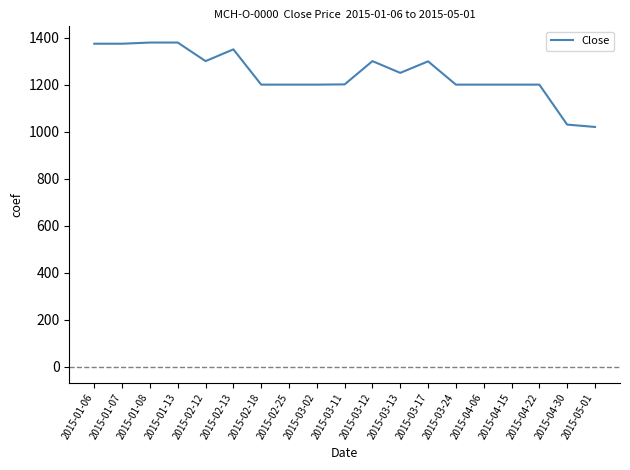

Does the chart have visible grid lines?

No